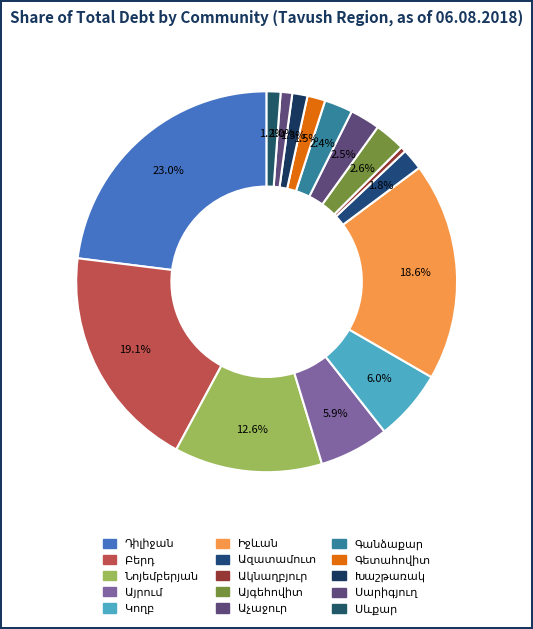

Is it true that Կողբ is 6% of the pie?

True